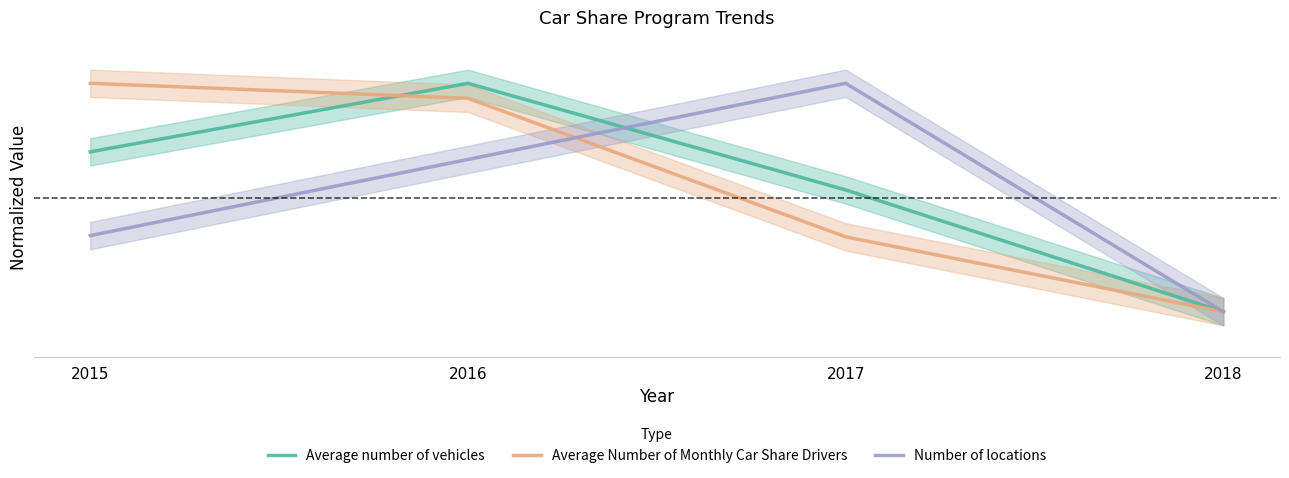

True or false: Average number of vehicles has a value of 0.5 at 2017.

True